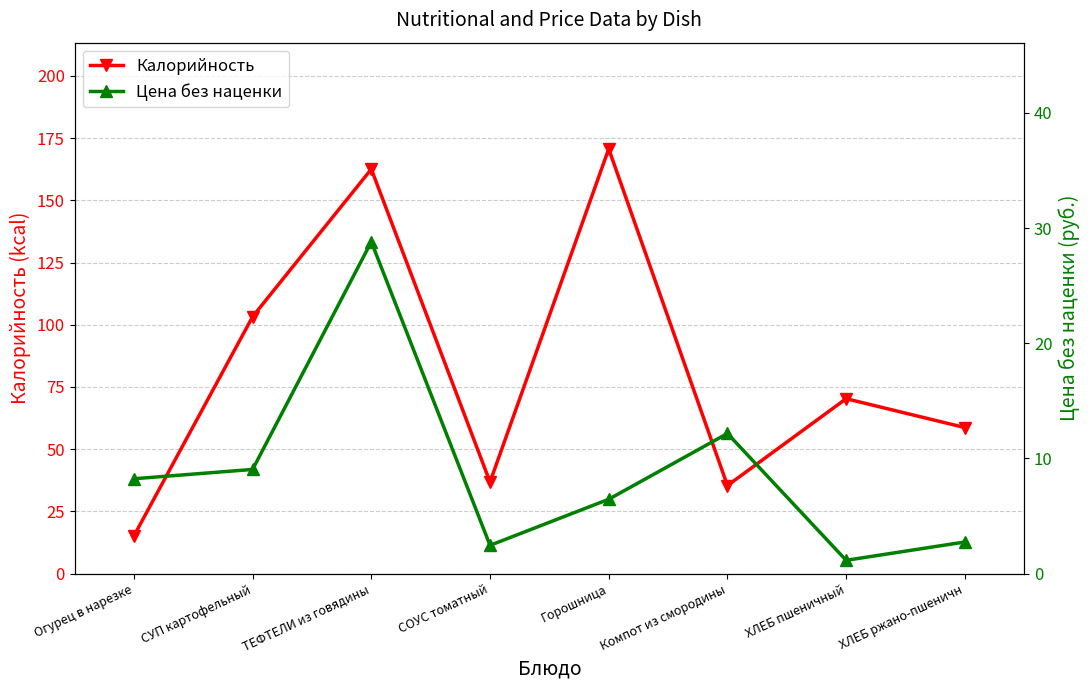

Where does the Цена без наценки series first go above 8?

Огурец в нарезке